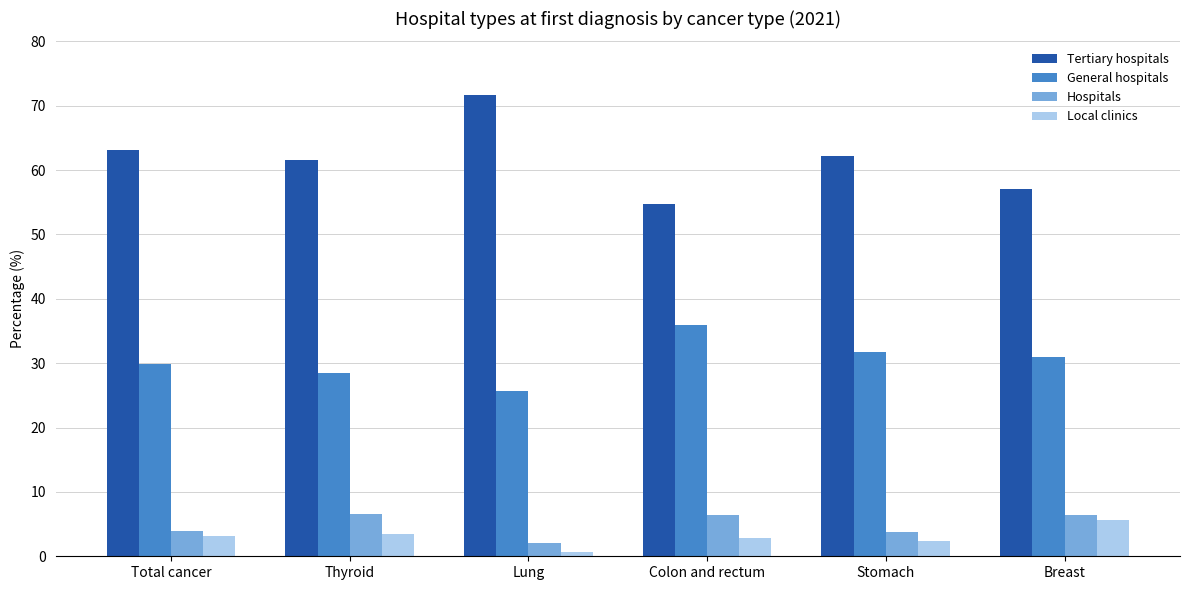

True or false: Tertiary hospitals has a value of 62.2 at Stomach.

True